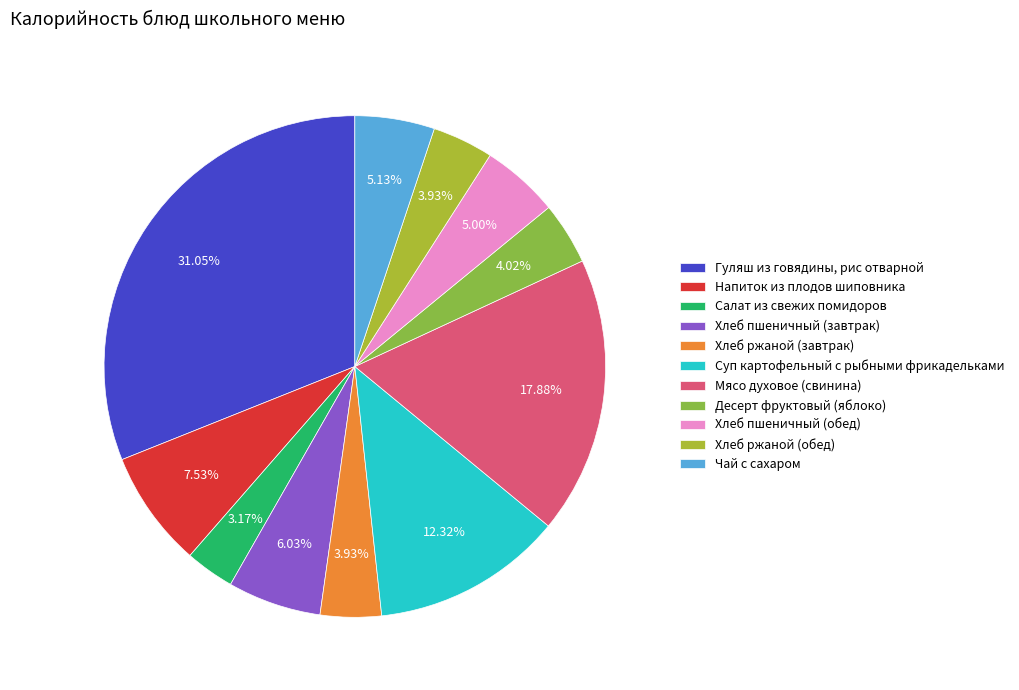

True or false: Хлеб пшеничный (обед) accounts for 19% of the total.

False